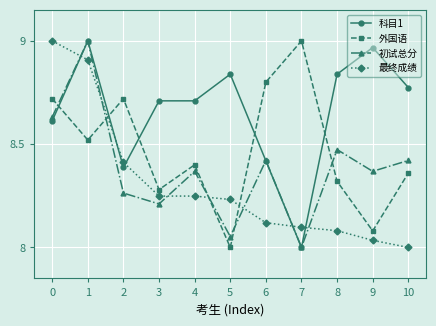

What is the spread (max minus min) of values at 10?

0.8